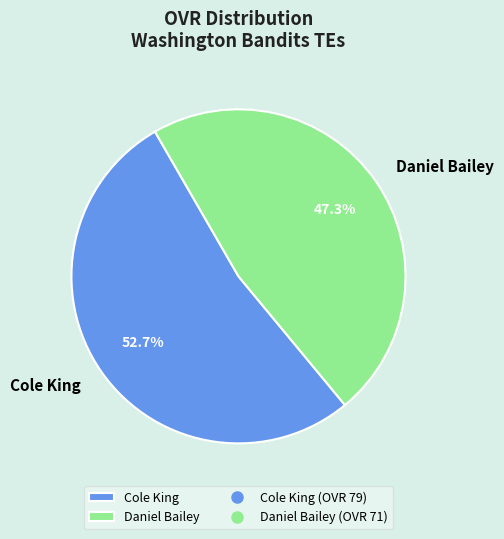

Is it true that Cole King is 53% of the pie?

True